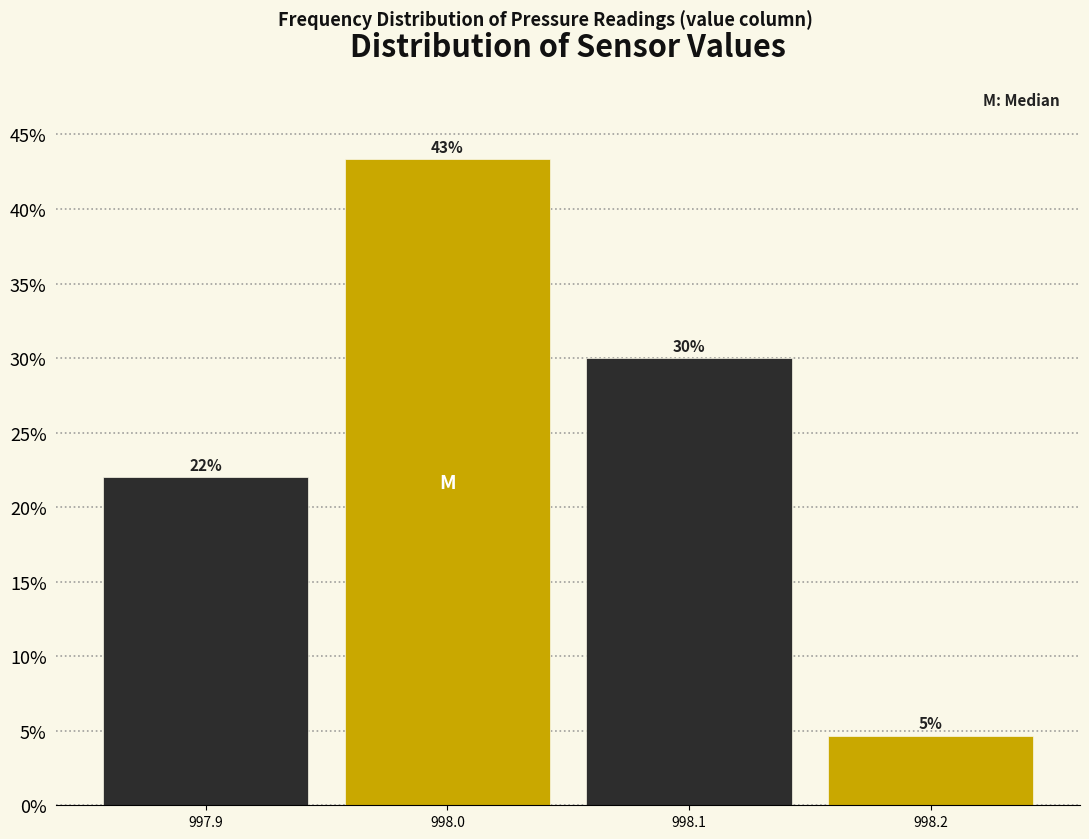

Which label corresponds to the largest value in the chart?

998.0